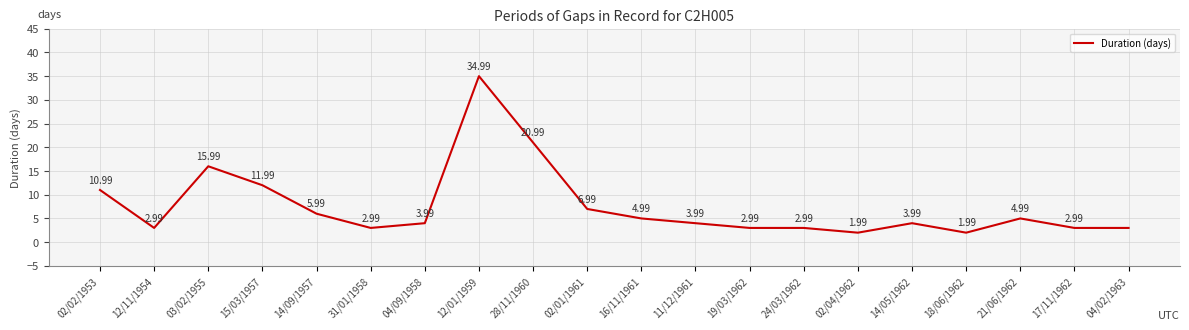

Which has a higher value, 14/09/1957 or 16/11/1961?

14/09/1957